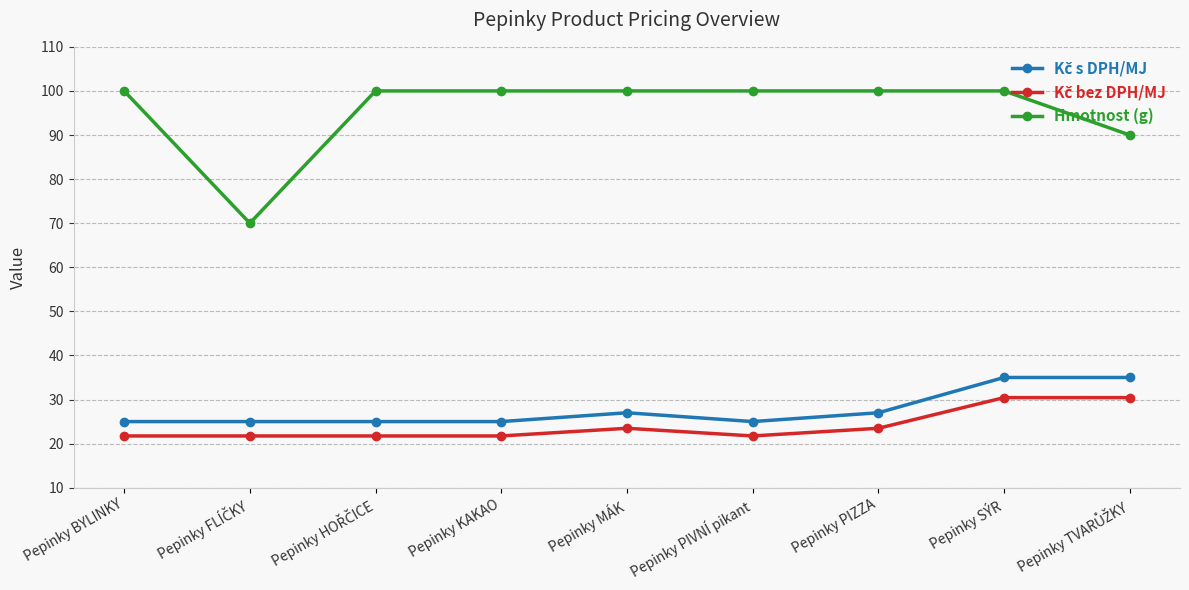

What is the label of the 9th point from the right?

Pepinky BYLINKY